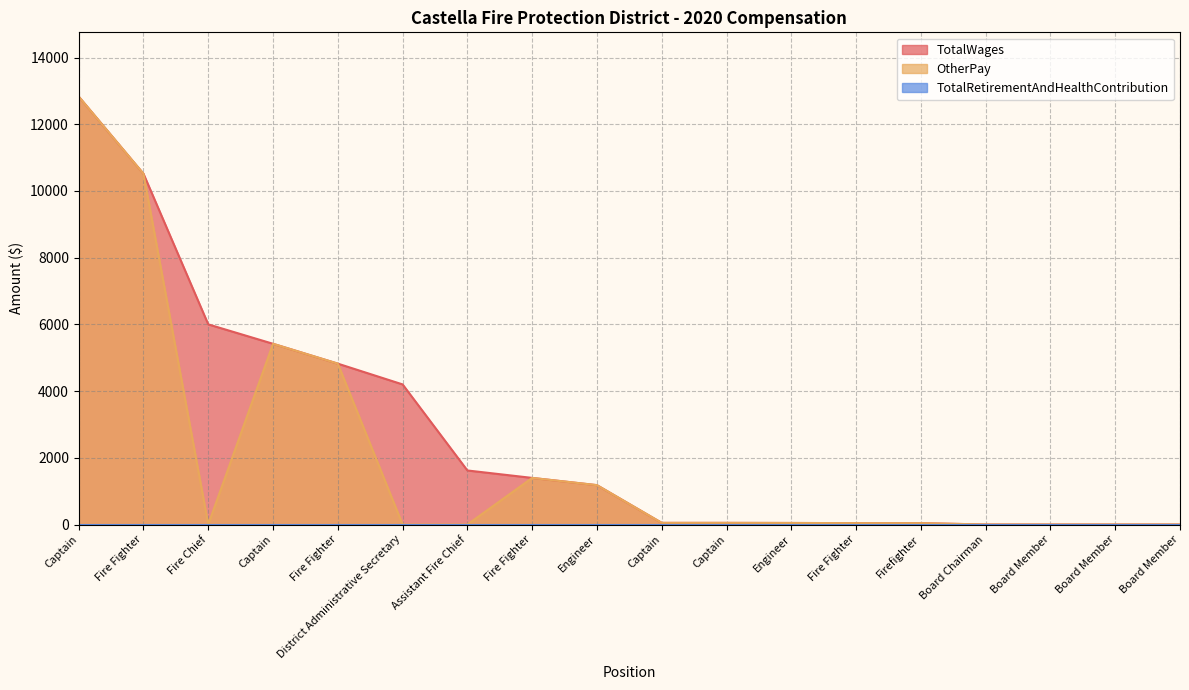

What is the label of the 11th point from the right?

Fire Fighter